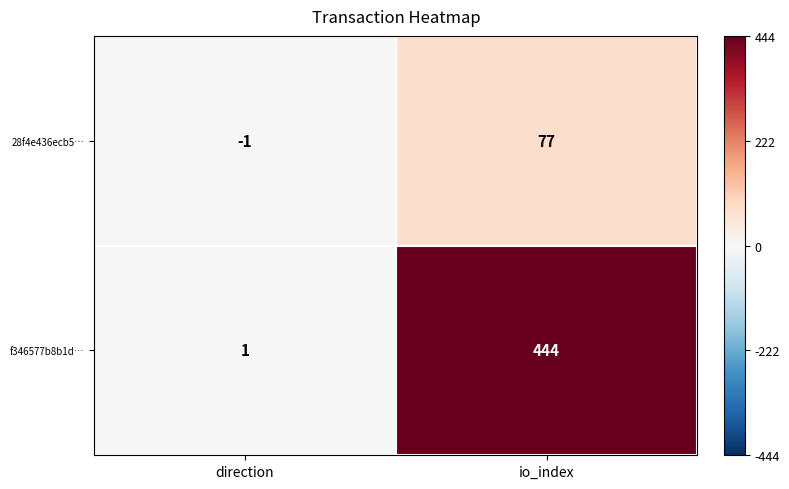

The value of 28f4e436ecb5… at direction is -1. True or false?

True